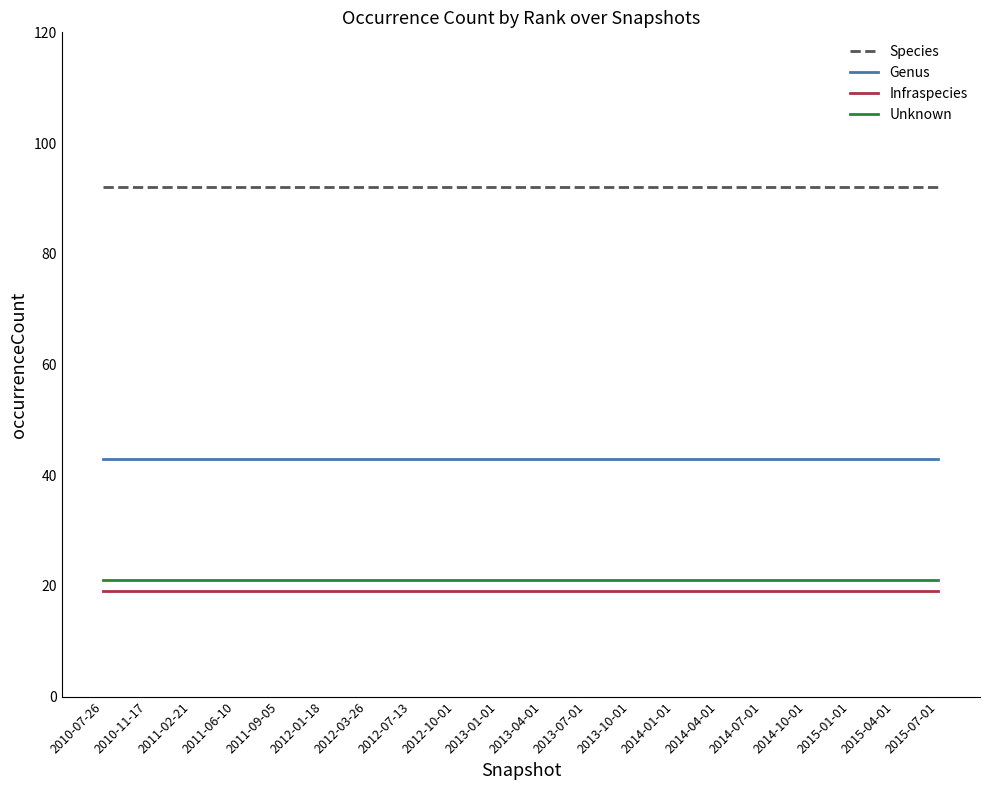

Reading left to right, transcribe all the data shown in this chart.

Species: 2010-07-26=92	2010-11-17=92	2011-02-21=92	2011-06-10=92	2011-09-05=92	2012-01-18=92	2012-03-26=92	2012-07-13=92	2012-10-01=92	2013-01-01=92	2013-04-01=92	2013-07-01=92	2013-10-01=92	2014-01-01=92	2014-04-01=92	2014-07-01=92	2014-10-01=92	2015-01-01=92	2015-04-01=92	2015-07-01=92
Genus: 2010-07-26=43	2010-11-17=43	2011-02-21=43	2011-06-10=43	2011-09-05=43	2012-01-18=43	2012-03-26=43	2012-07-13=43	2012-10-01=43	2013-01-01=43	2013-04-01=43	2013-07-01=43	2013-10-01=43	2014-01-01=43	2014-04-01=43	2014-07-01=43	2014-10-01=43	2015-01-01=43	2015-04-01=43	2015-07-01=43
Infraspecies: 2010-07-26=19	2010-11-17=19	2011-02-21=19	2011-06-10=19	2011-09-05=19	2012-01-18=19	2012-03-26=19	2012-07-13=19	2012-10-01=19	2013-01-01=19	2013-04-01=19	2013-07-01=19	2013-10-01=19	2014-01-01=19	2014-04-01=19	2014-07-01=19	2014-10-01=19	2015-01-01=19	2015-04-01=19	2015-07-01=19
Unknown: 2010-07-26=21	2010-11-17=21	2011-02-21=21	2011-06-10=21	2011-09-05=21	2012-01-18=21	2012-03-26=21	2012-07-13=21	2012-10-01=21	2013-01-01=21	2013-04-01=21	2013-07-01=21	2013-10-01=21	2014-01-01=21	2014-04-01=21	2014-07-01=21	2014-10-01=21	2015-01-01=21	2015-04-01=21	2015-07-01=21